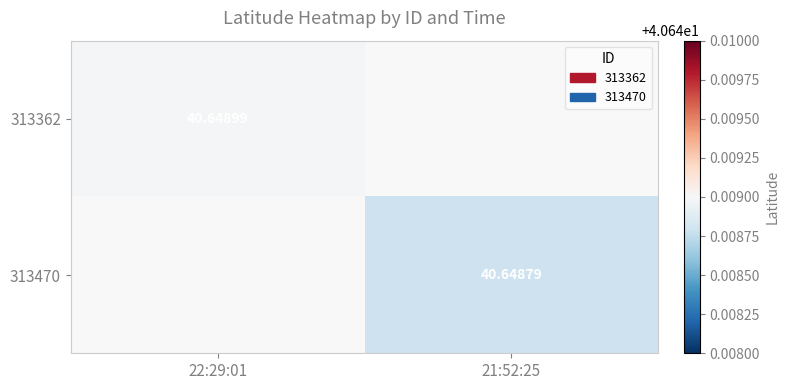

Between 22:29:01 and 21:52:25, which is larger?

22:29:01